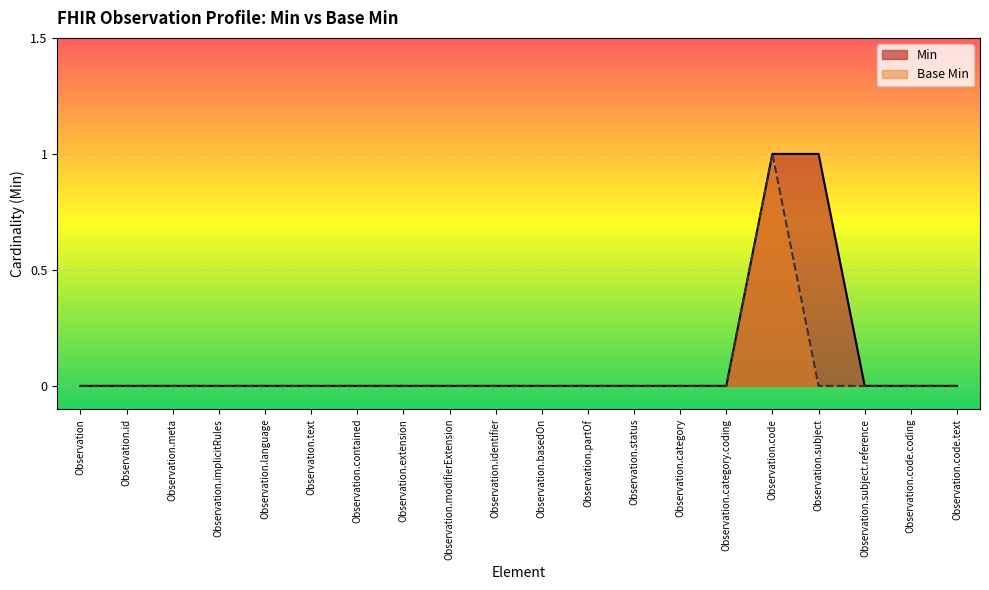

List the labels in order of Min value, smallest first.

Observation, Observation.id, Observation.meta, Observation.implicitRules, Observation.language, Observation.text, Observation.contained, Observation.extension, Observation.modifierExtension, Observation.identifier, Observation.basedOn, Observation.partOf, Observation.status, Observation.category, Observation.category.coding, Observation.subject.reference, Observation.code.coding, Observation.code.text, Observation.code, Observation.subject